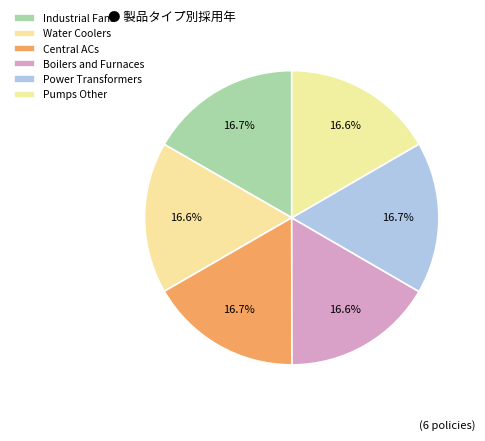

To the nearest percent, what is the combined percentage of Water Coolers and Pumps Other?

33%